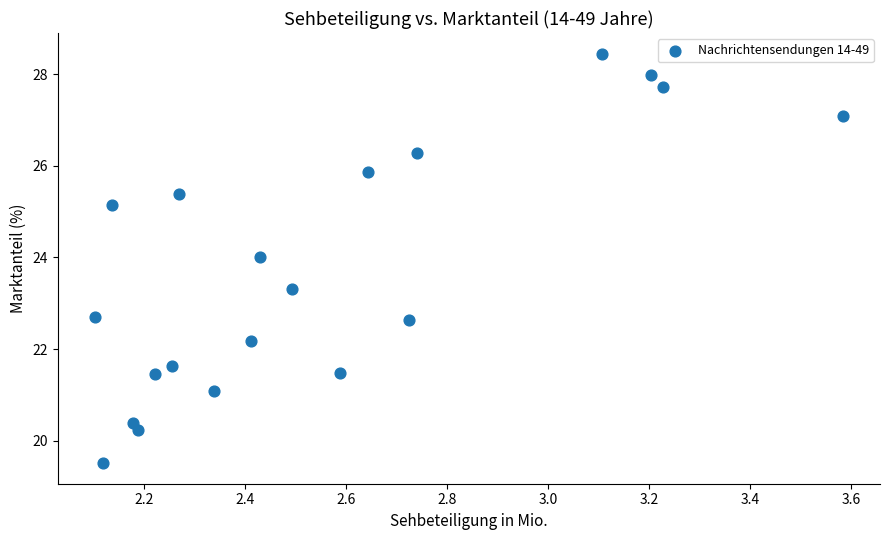

What is the range of X values (max minus min)?

1.5